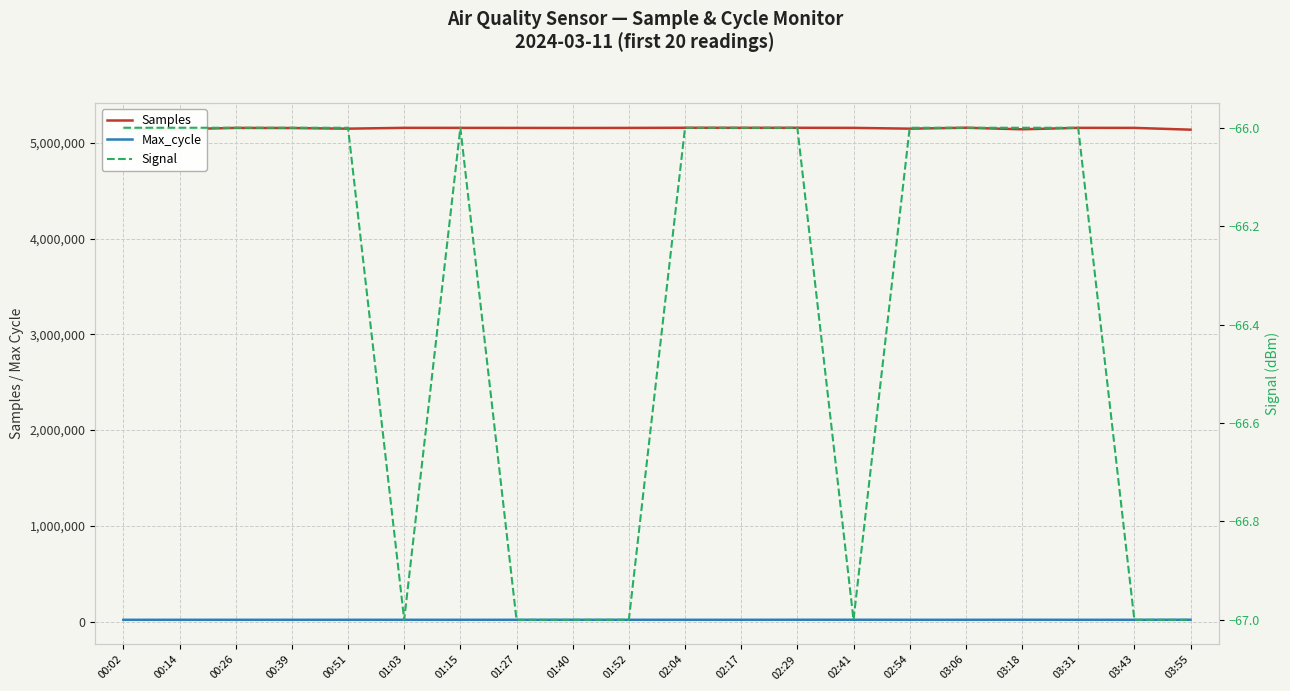

How many lines are shown in the chart?

3